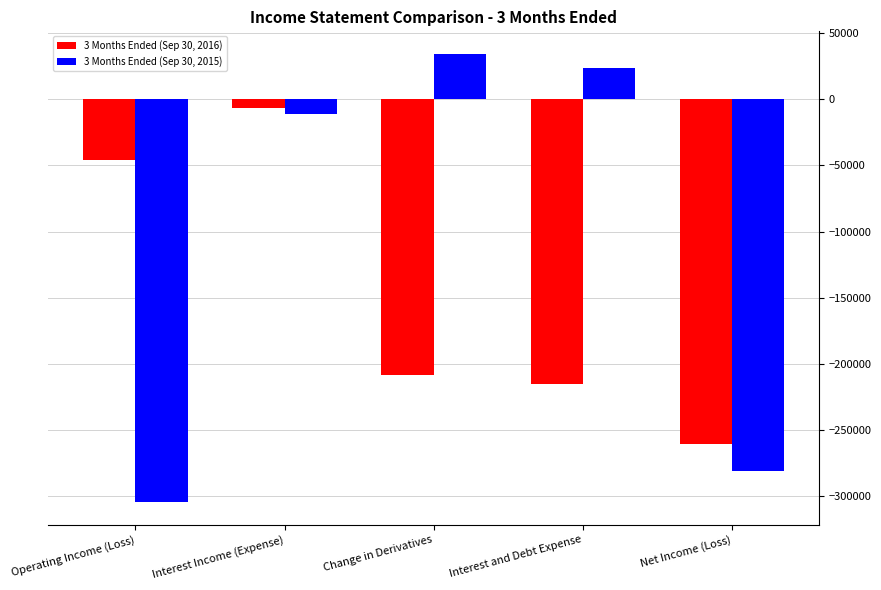

How many positive values does the 3 Months Ended (Sep 30, 2015) series have?

2